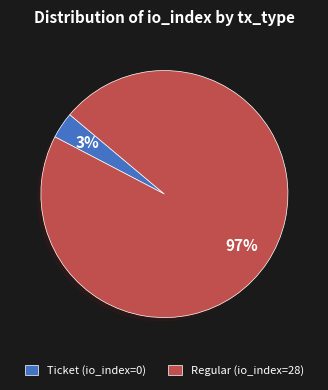

Which category has the smallest portion of the pie?

Ticket (io_index=0)